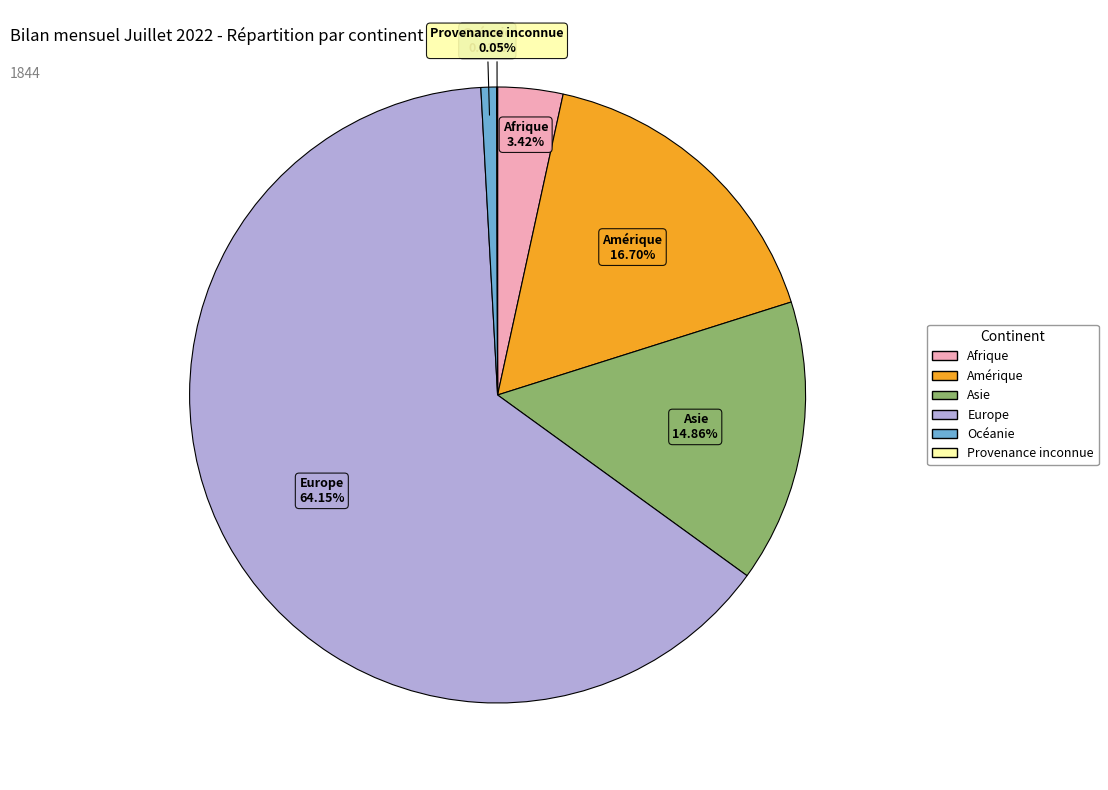

Between Amérique and Océanie, which is larger?

Amérique